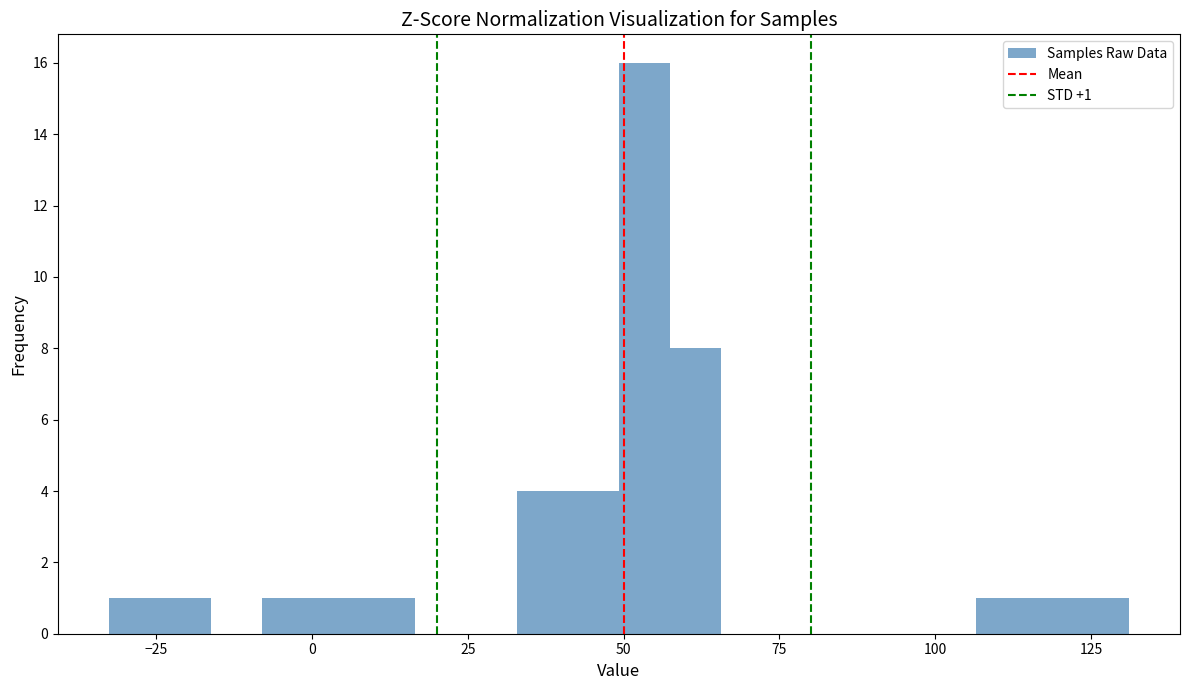

Read against the x-axis, roughly where is the centre of the tallest bar?

55